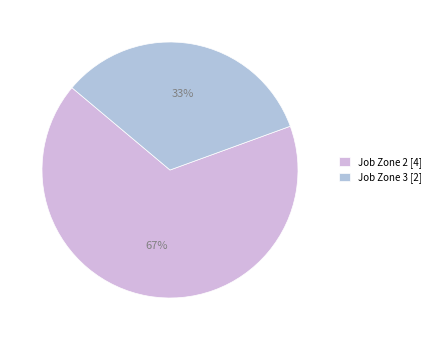

Count the number of slices in the pie.

2